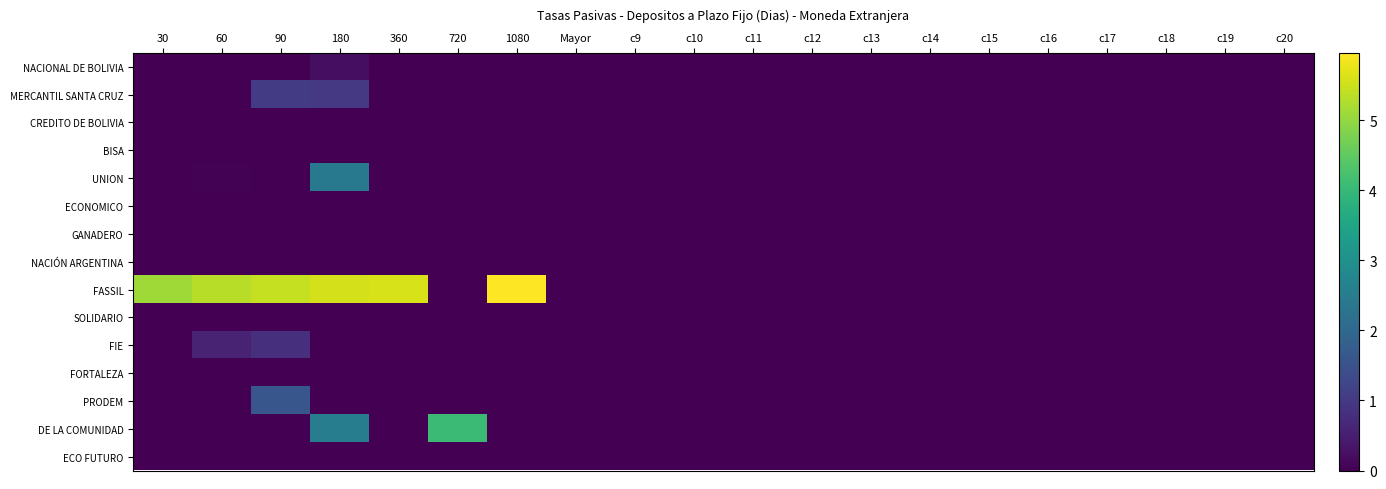

At how many categories does at least one series exceed 5?

6